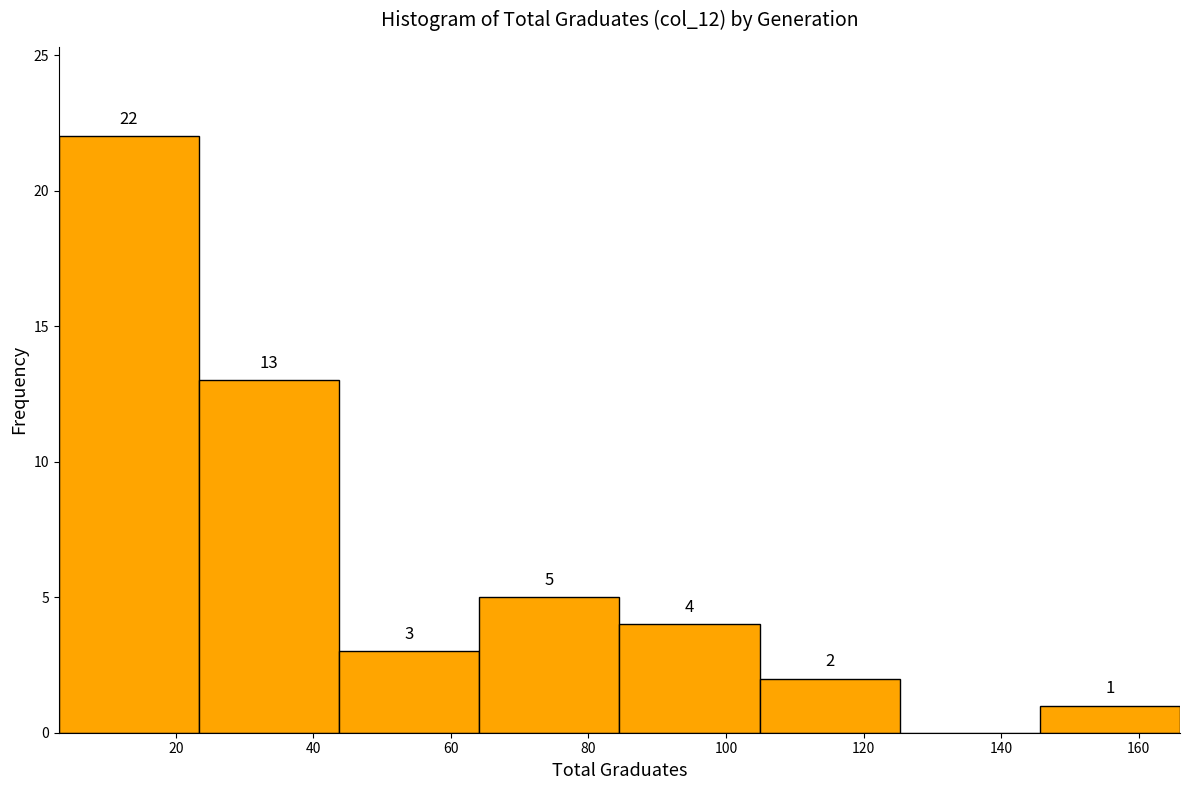

Which range on the x-axis has the tallest bar?

4 to 24